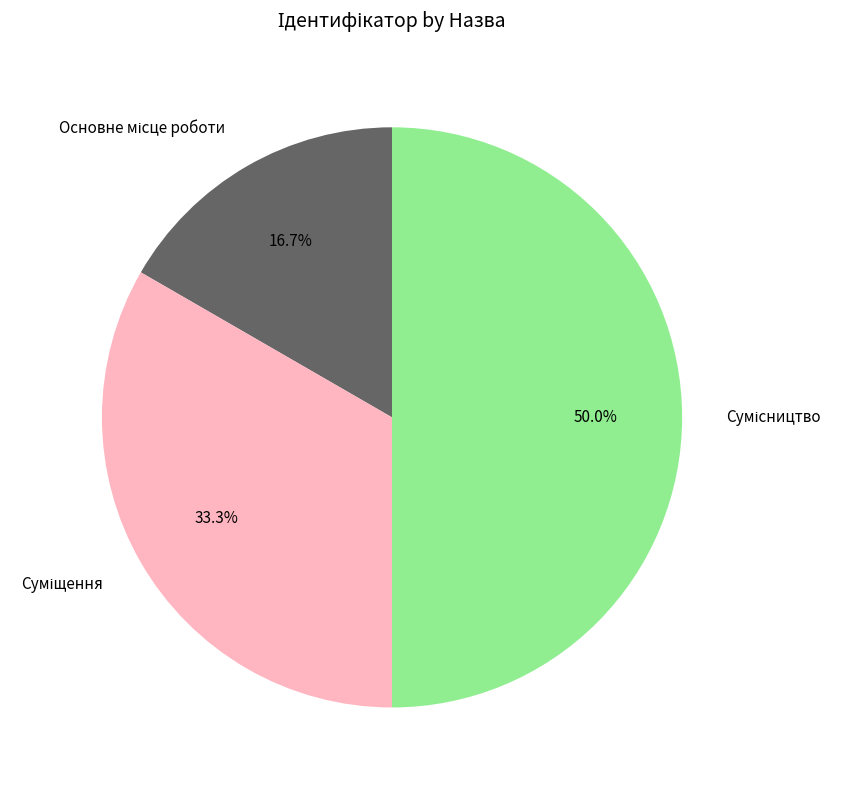

Count the number of slices in the pie.

3